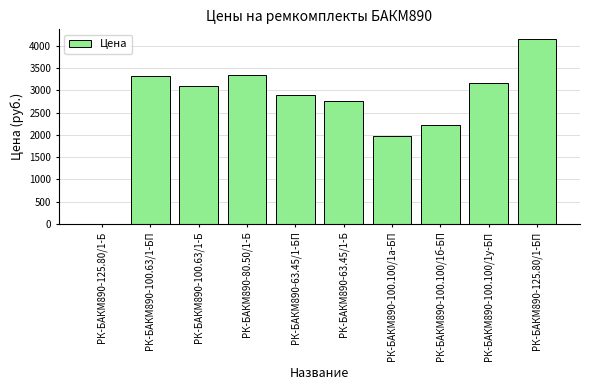

How many data points does each series have?

10